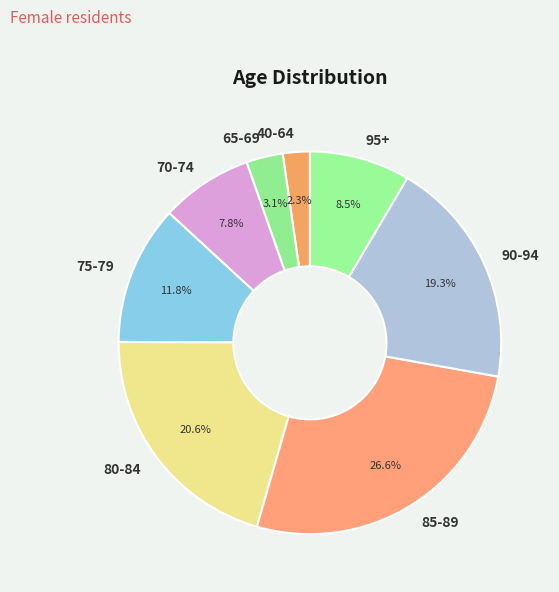

To the nearest percent, what is the average slice percentage?

12%